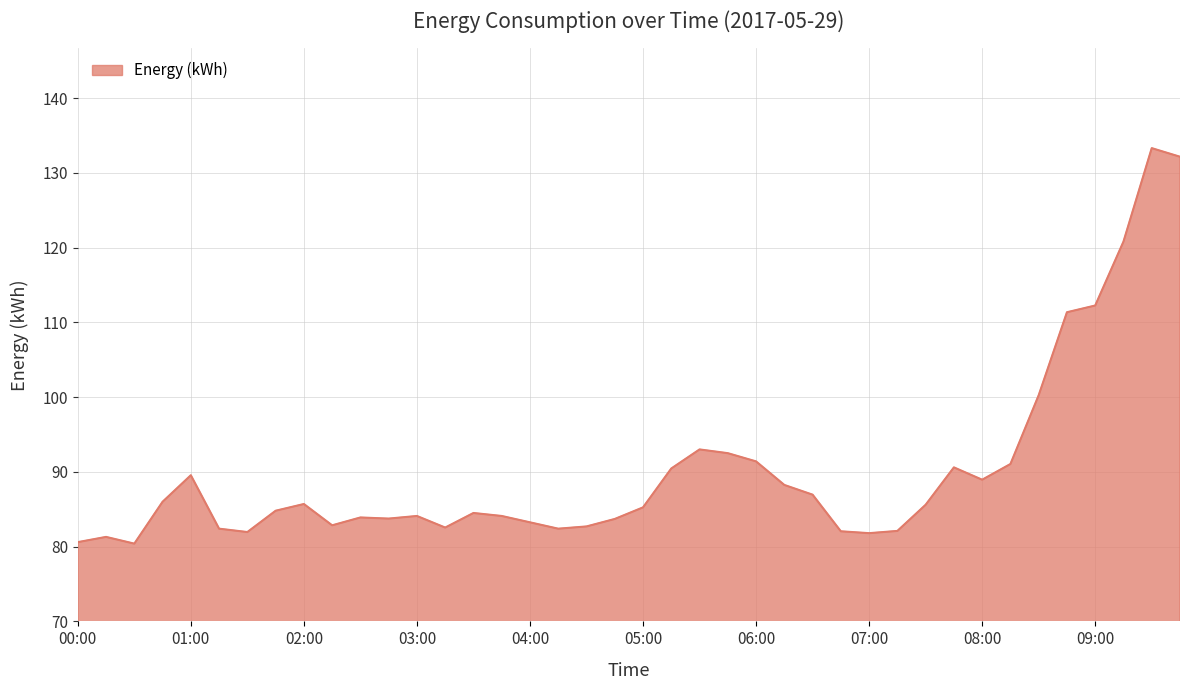

What is the difference between the maximum and minimum values?

52.9